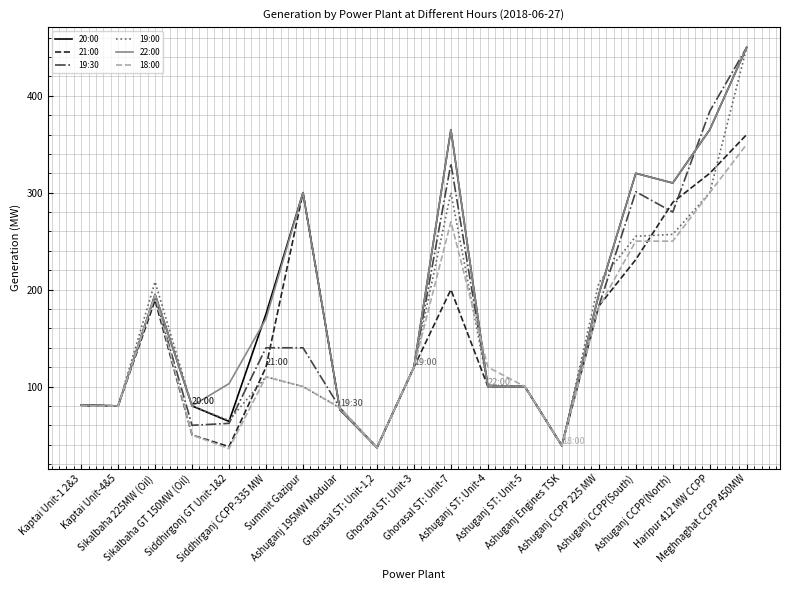

What is the highest value of the 19:00 series?

450